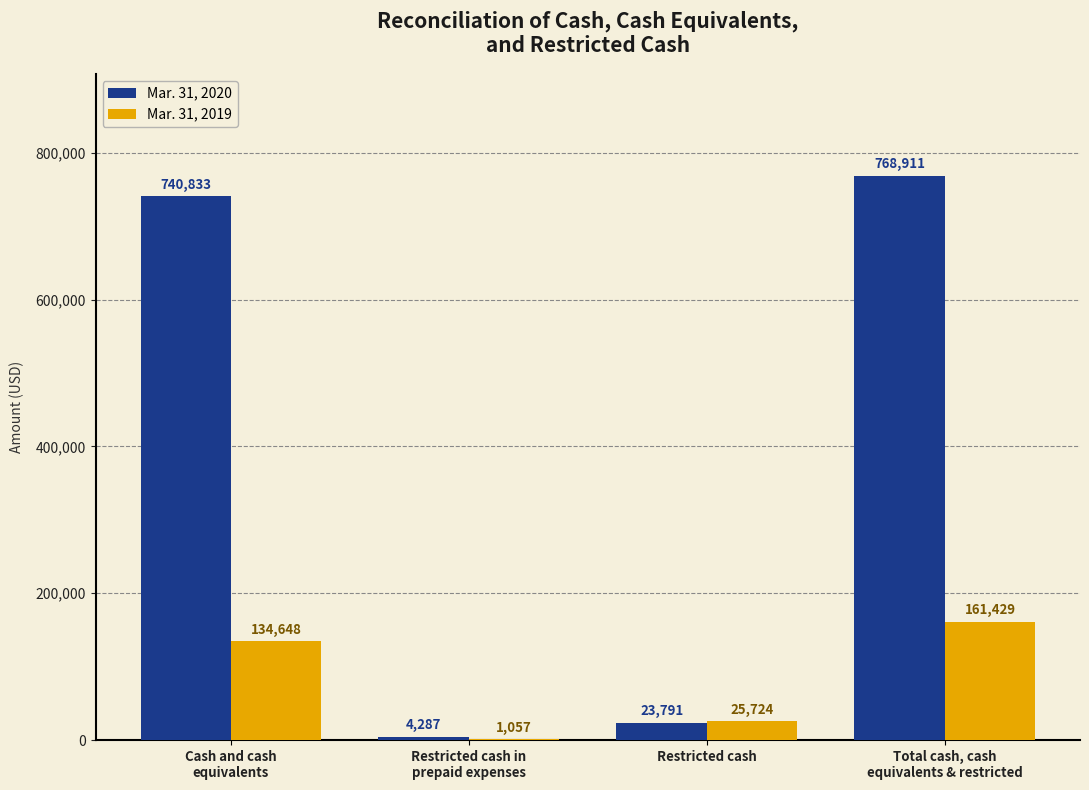

Where is Mar. 31, 2020 nearest to the value 386599?

Cash and cash
equivalents